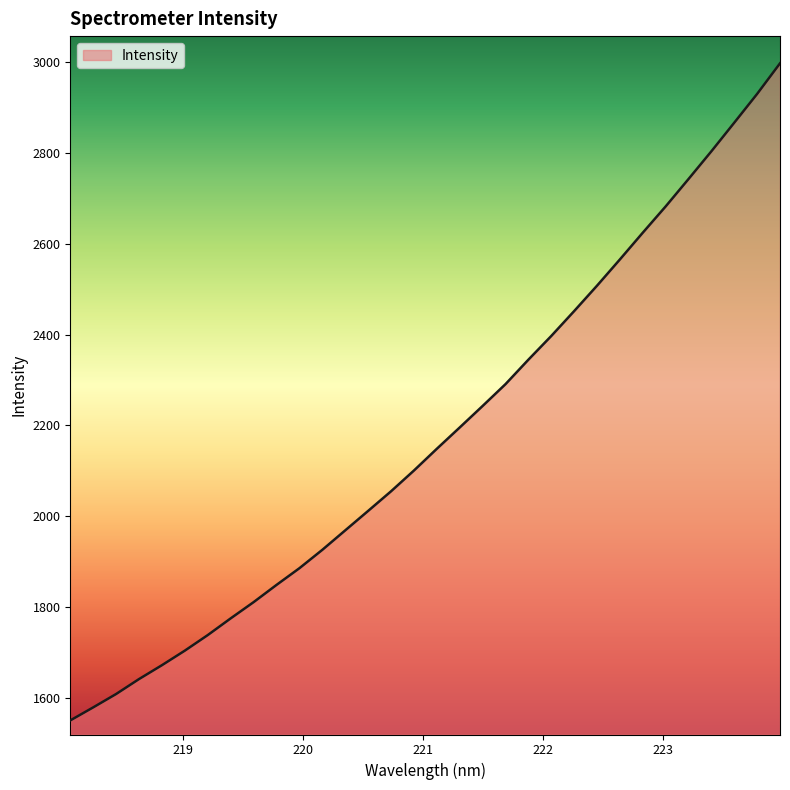

What is the greatest value displayed?

2997.5